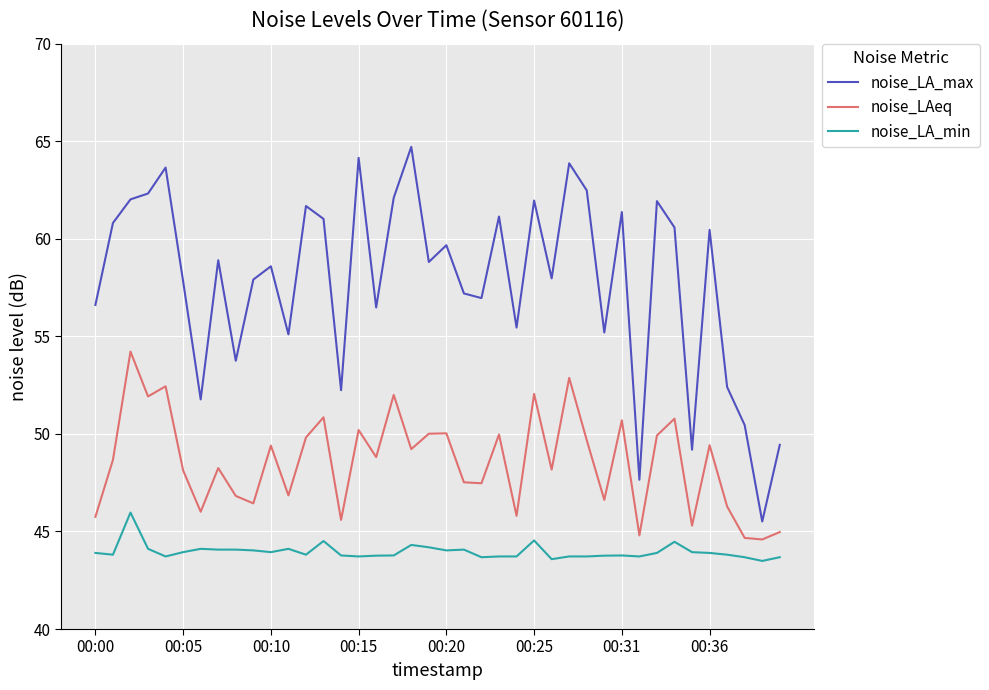

What is the maximum value for noise_LA_min?

46.0